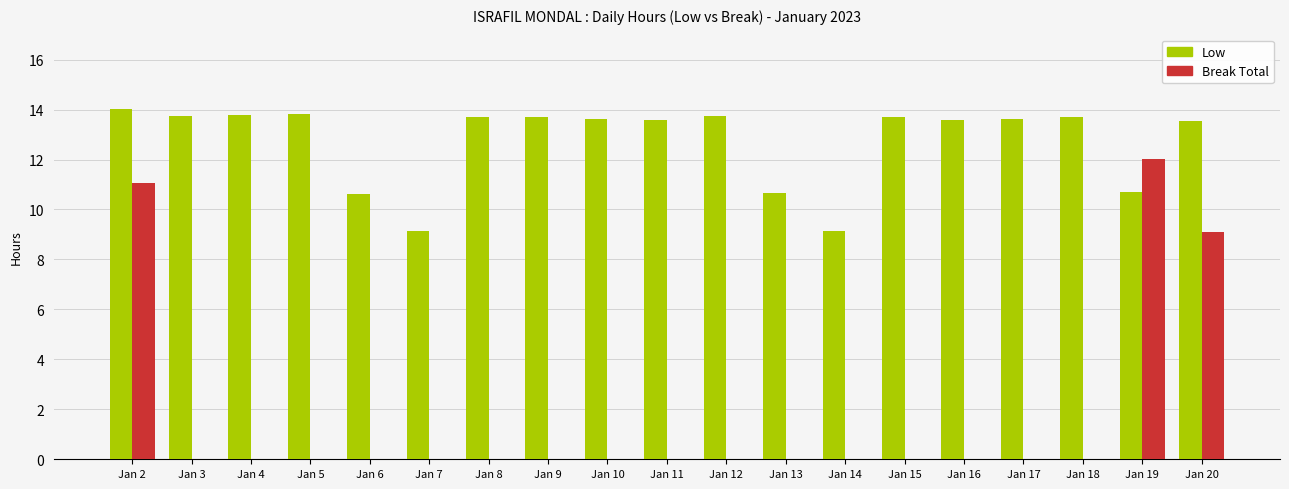

How many Low values are between 10 and 13?

3